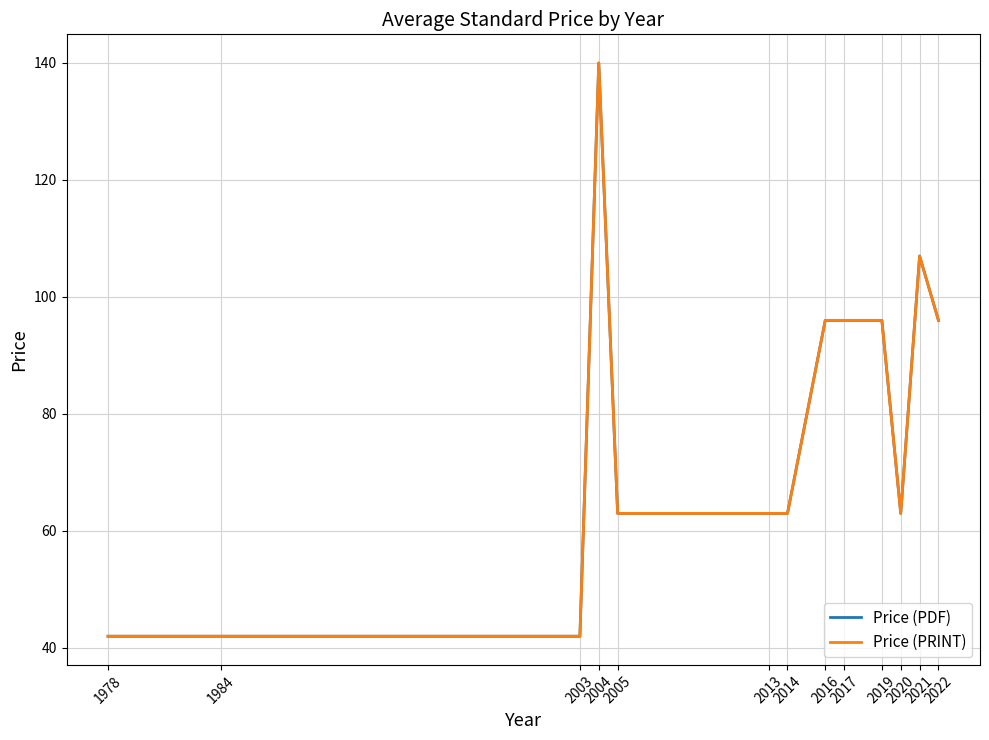

Which category has the highest value in the Price (PDF) series?

2004